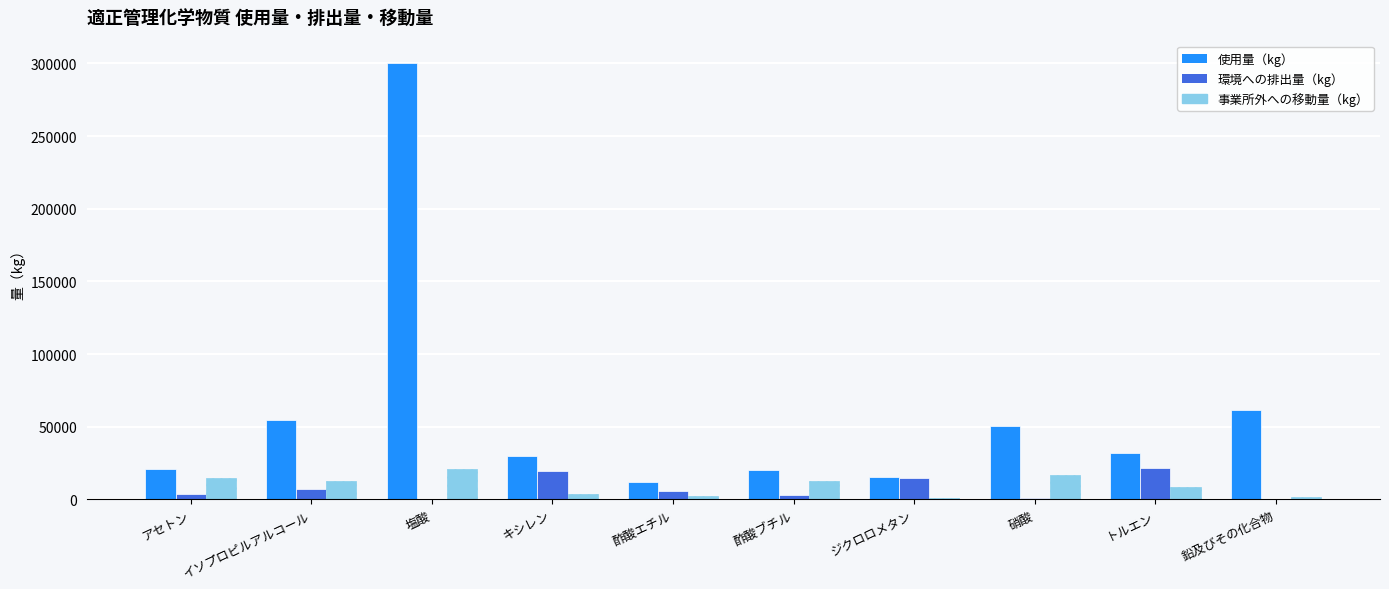

Which category has the highest value across all series?

塩酸